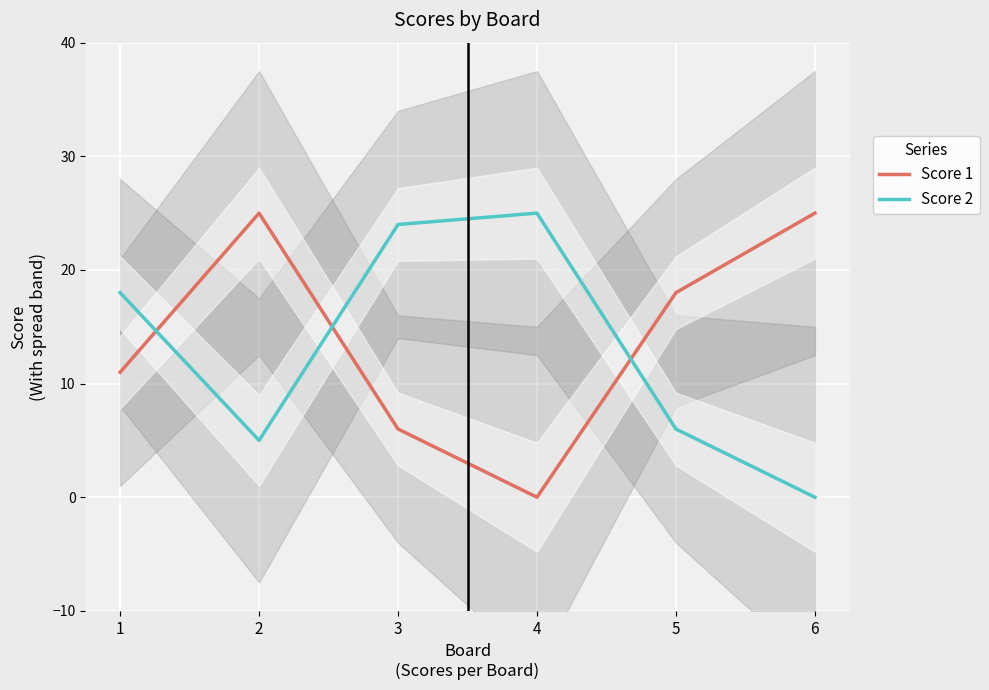

True or false: Score 2 has more than 0 points higher than both neighbors.

True